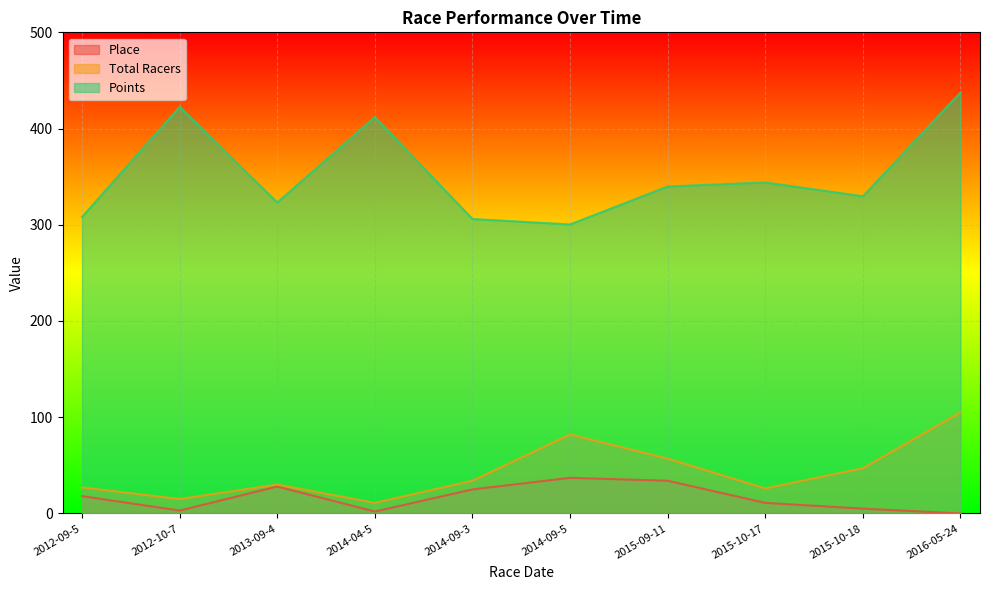

Which series has the largest total across all categories?

Points